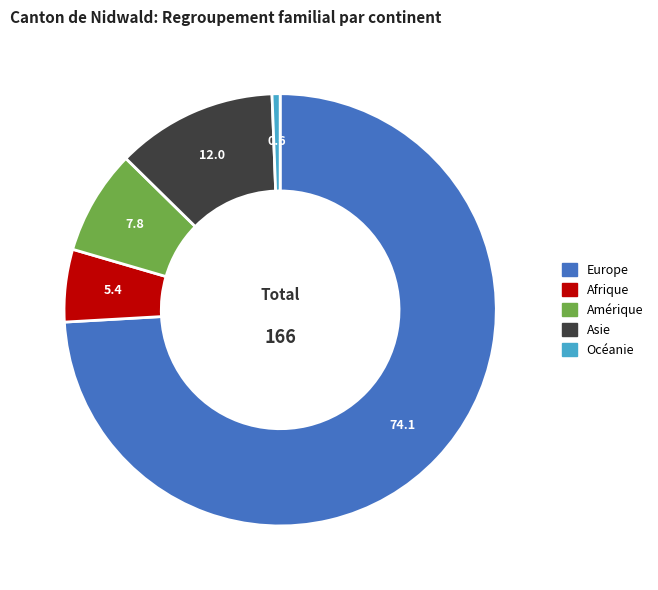

Which has a higher value, Océanie or Europe?

Europe